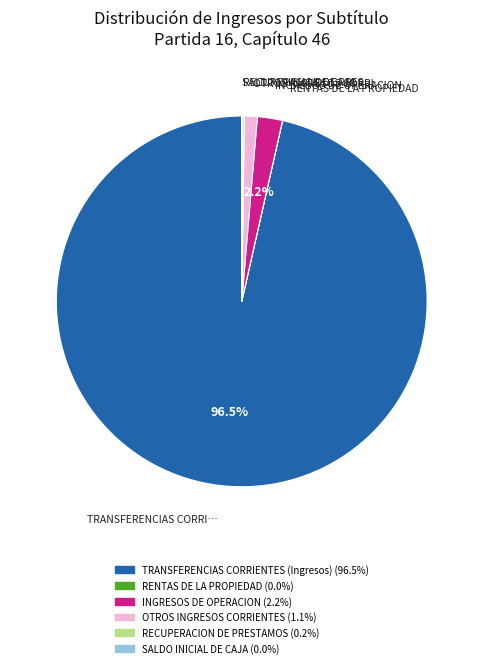

Is there any slice that represents more than half of the pie?

Yes